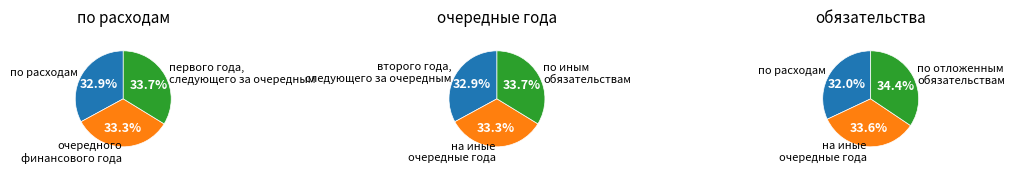

The по иным обязательствам slice represents 8% of the pie. True or false?

False